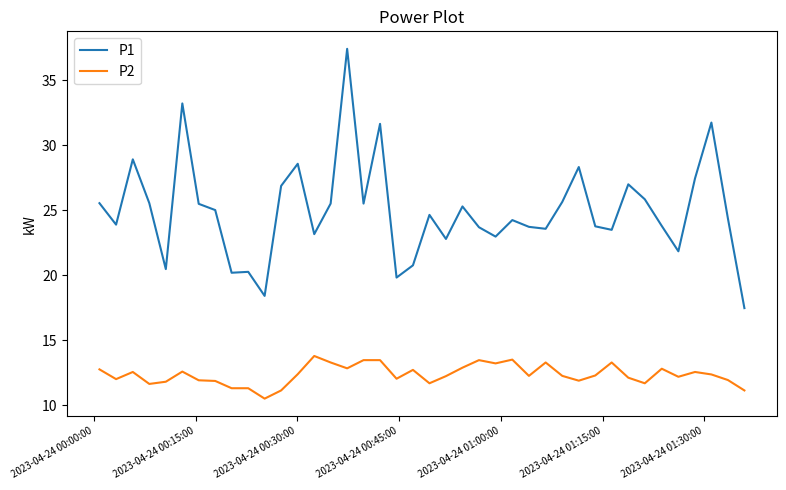

What is the greatest value displayed?

37.4